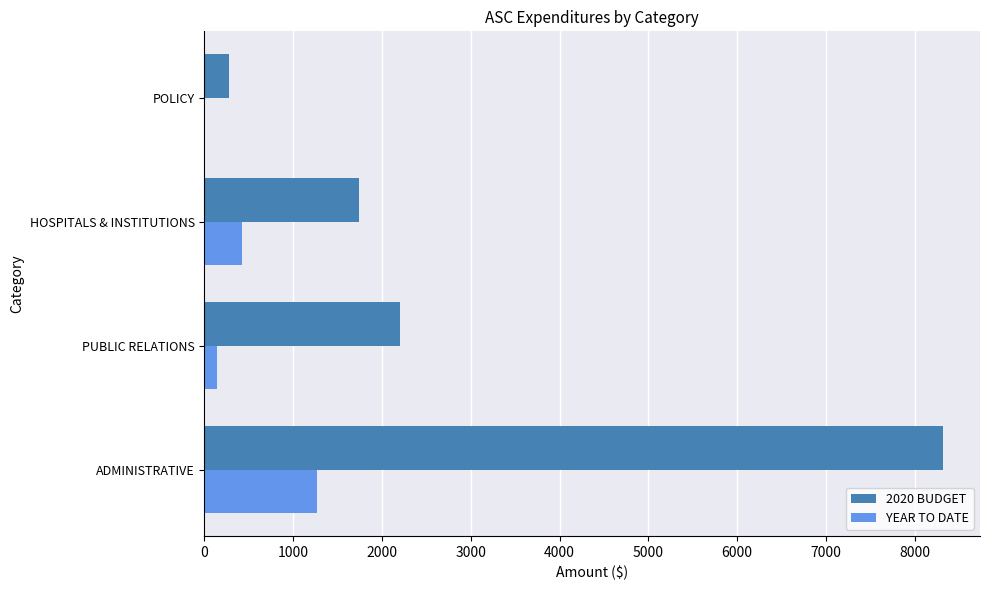

At which category is the sum across all series the highest?

ADMINISTRATIVE